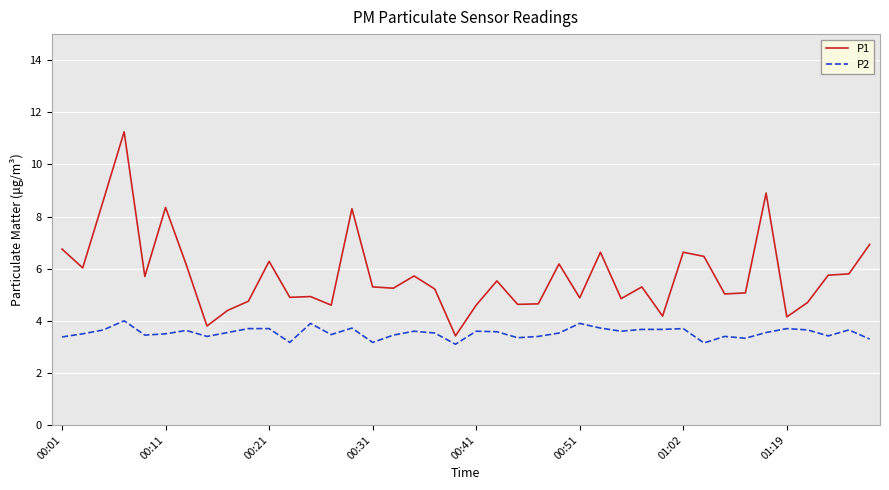

True or false: P1 and P2 cross at least once.

False